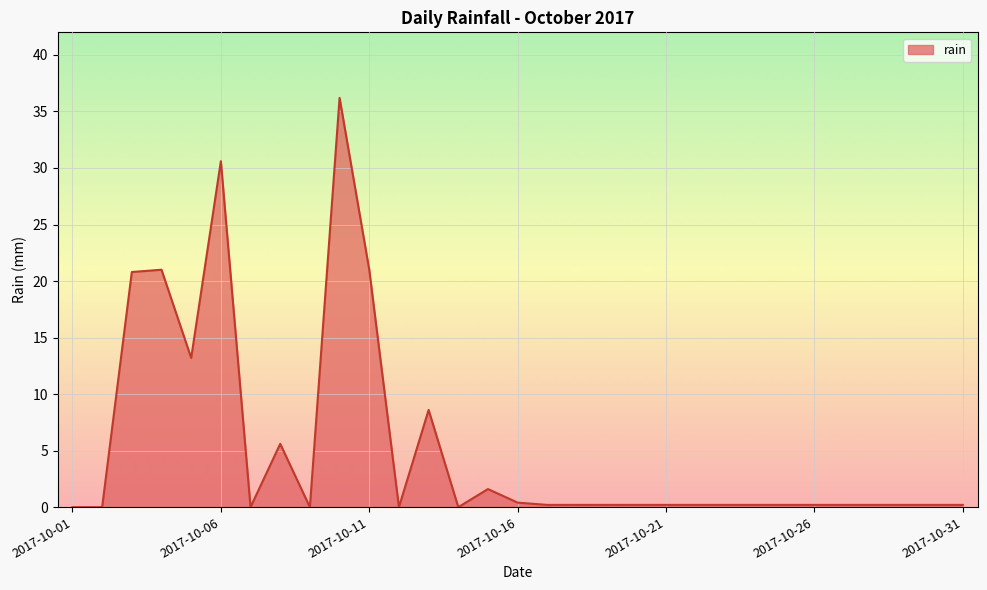

Reading right to left, extract all data points from this chart.

0.2	0.2	0.2	0.2	0.2	0.2	0.2	0.2	0.2	0.2	0.2	0.2	0.2	0.2	0.2	0.4	1.6	0.0	8.6	0.0	21.0	36.2	0.0	5.6	0.0	30.6	13.2	21.0	20.8	0.0	0.0